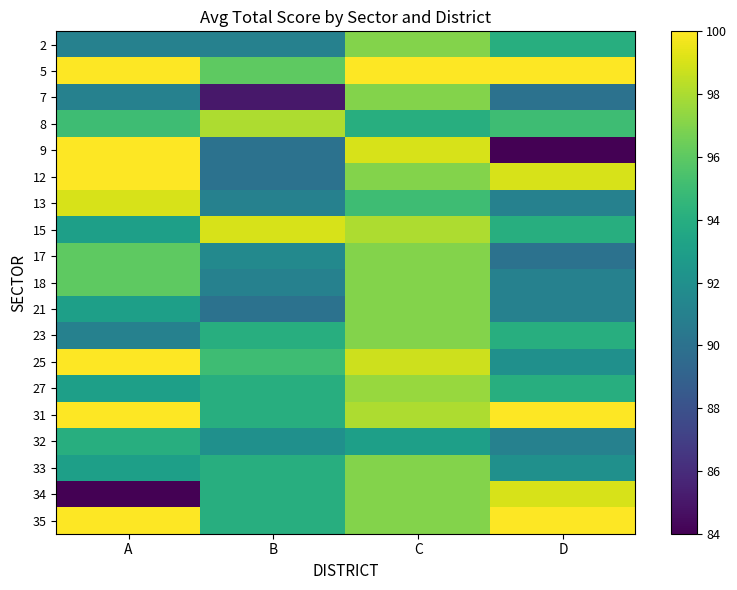

What is the difference between the highest and lowest values at D?

16.0